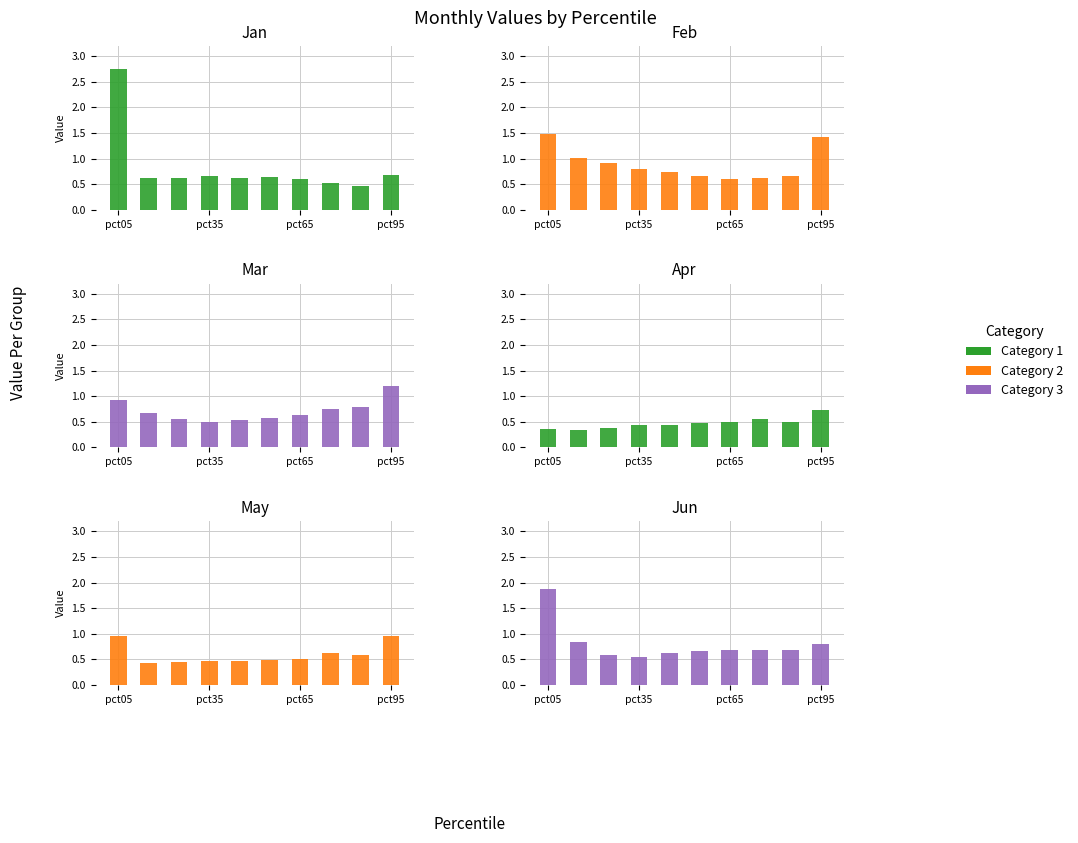

At 7, list the series in order from smallest to largest.

Category 1, Category 2, Category 3